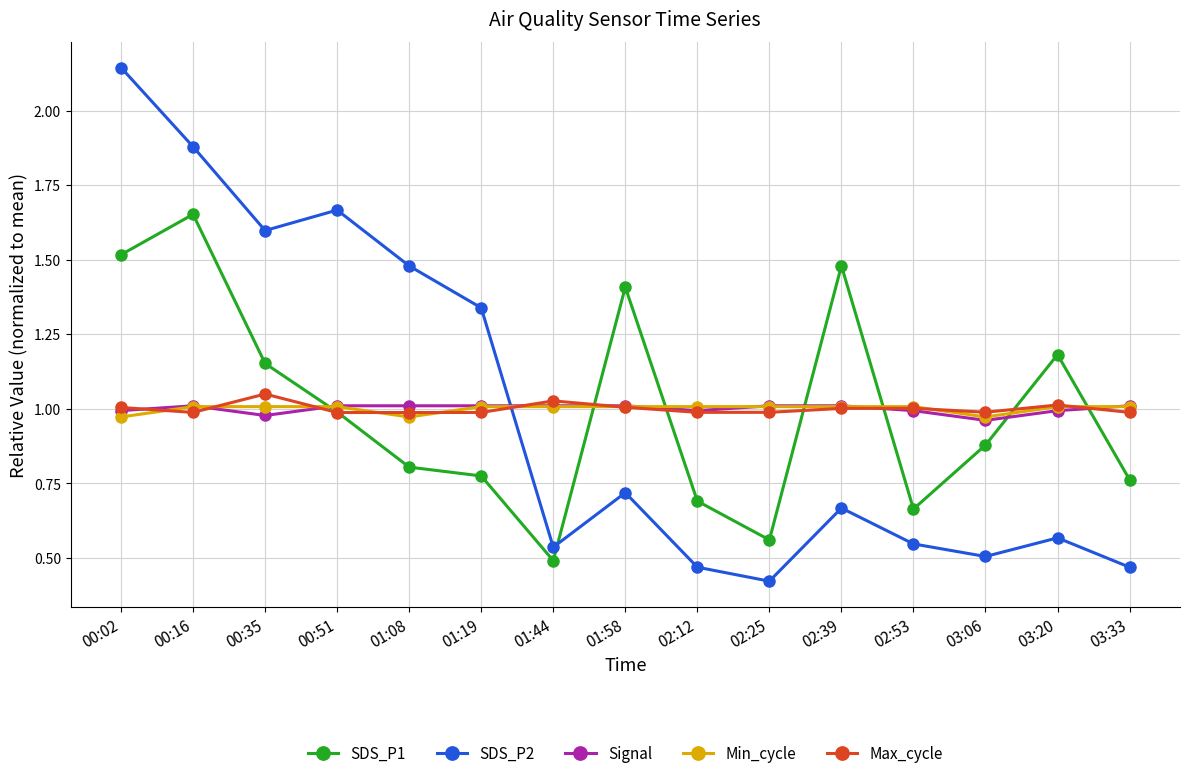

What is the label of the 7th point from the left?

01:44